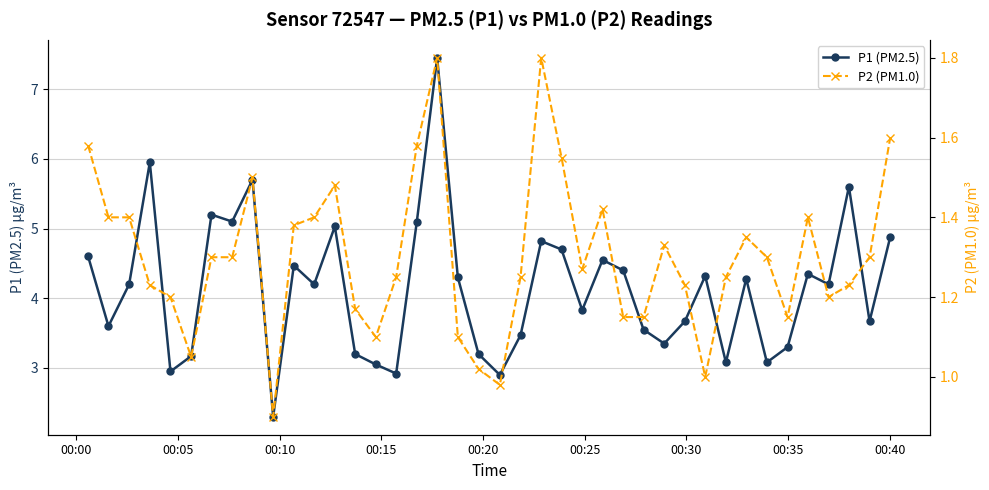

What is the lowest value of the P1 (PM2.5) series?

2.3